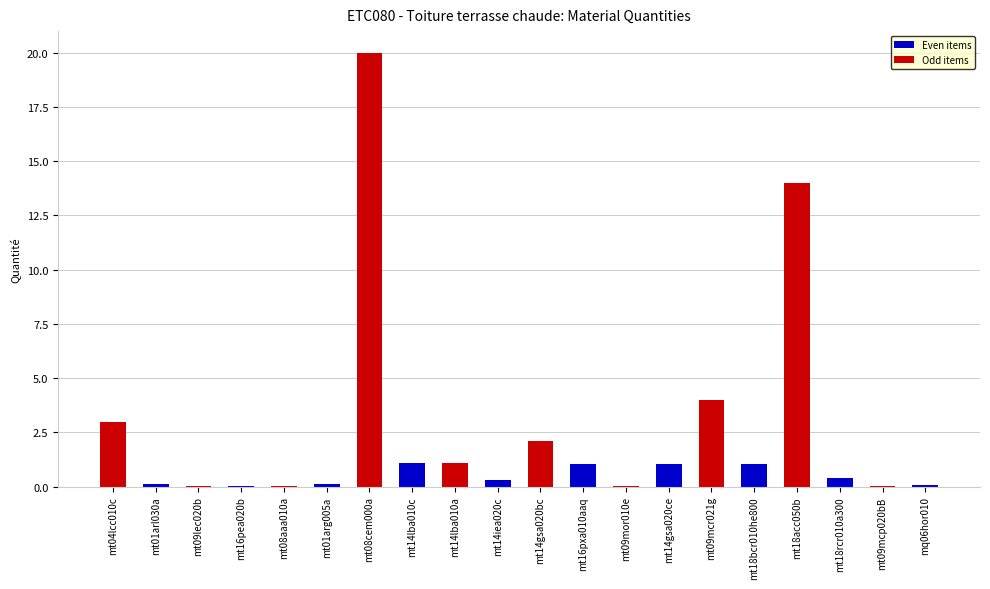

At which label is the value closest to 10?

mt18acc050b